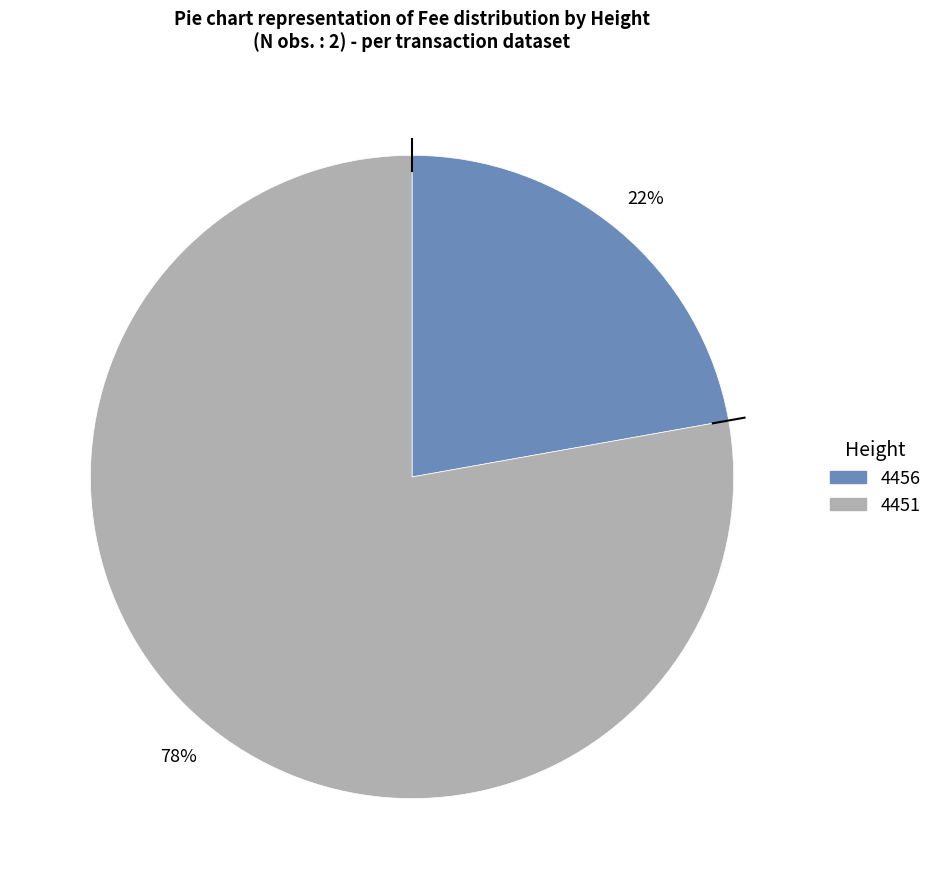

Rank the categories by value from lowest to highest.

4456, 4451